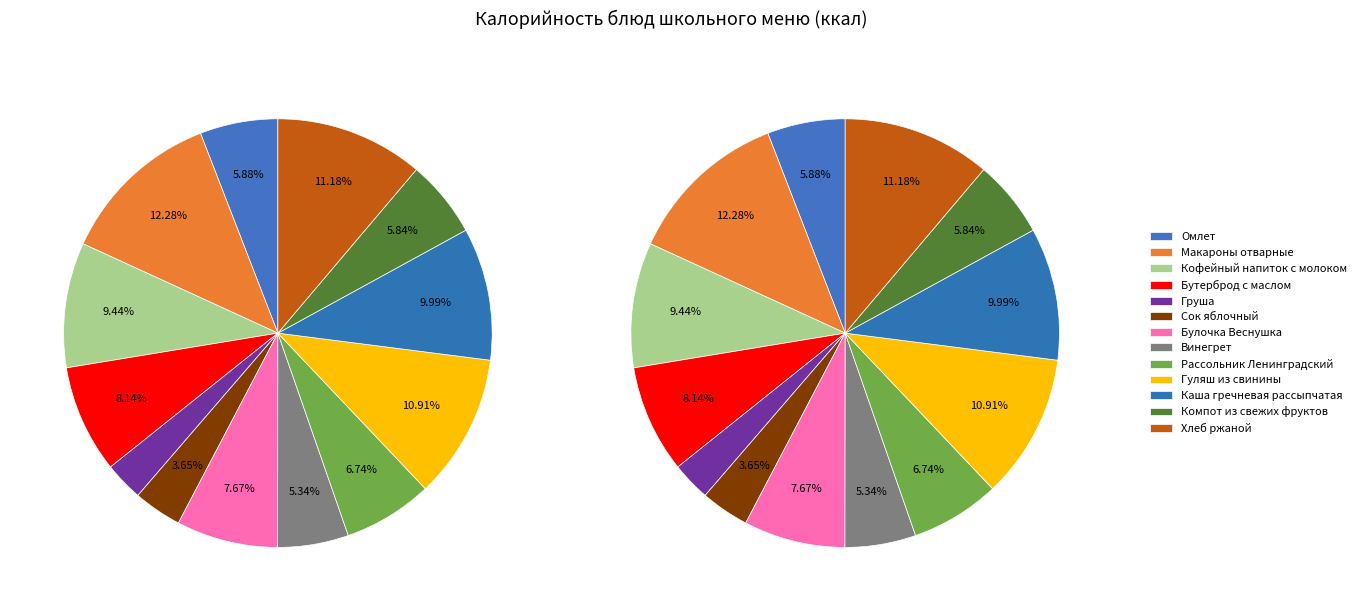

What percentage is the Сок яблочный slice, to the nearest percent?

4%